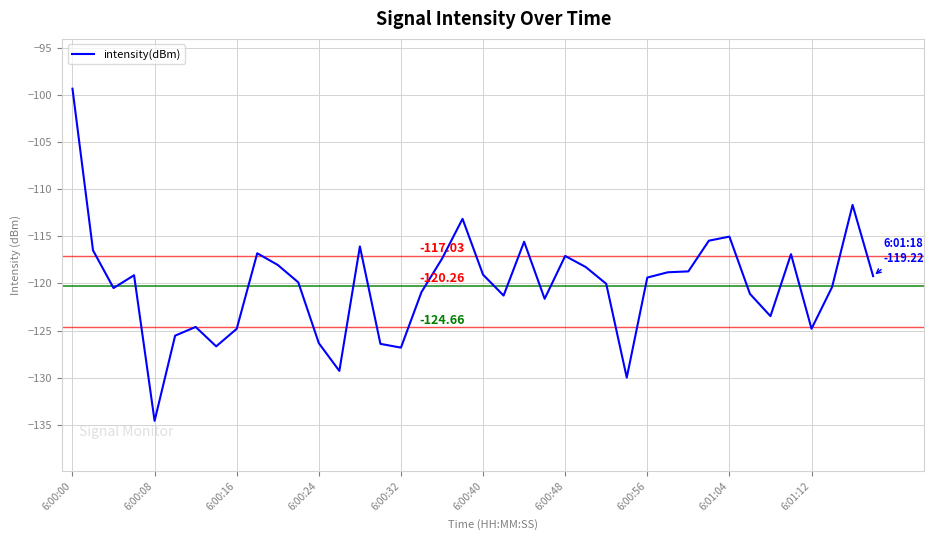

What is the difference between the maximum and minimum values?

35.2